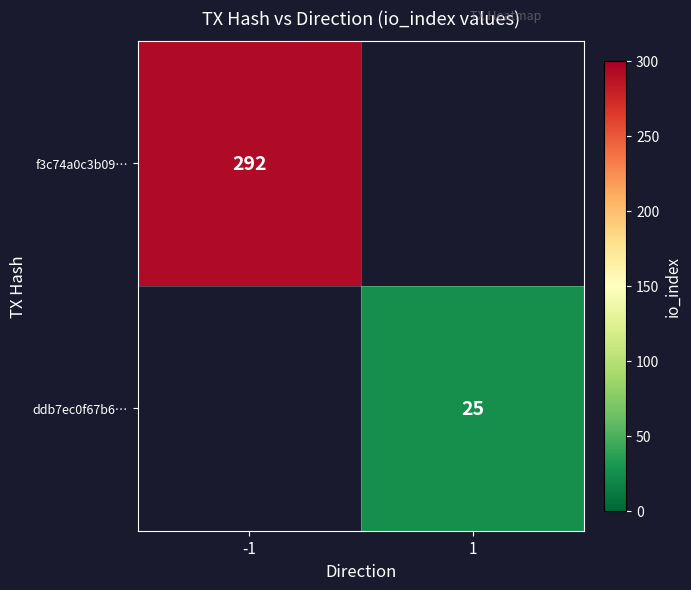

Between 1 and -1, which is larger?

-1